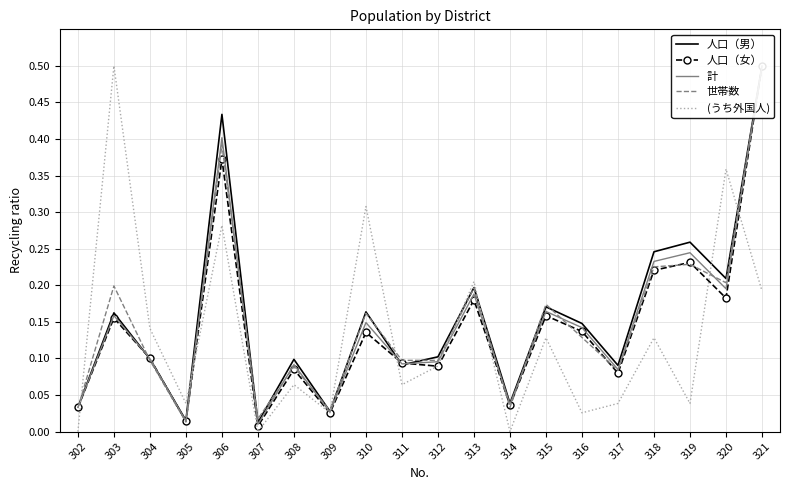

Reading right to left, list all the values displayed in this chart.

人口（男）: 0.5	0.2	0.3	0.2	0.1	0.1	0.2	0.0	0.2	0.1	0.1	0.2	0.0	0.1	0.0	0.4	0.0	0.1	0.2	0.0
人口（女）: 0.5	0.2	0.2	0.2	0.1	0.1	0.2	0.0	0.2	0.1	0.1	0.1	0.0	0.1	0.0	0.4	0.0	0.1	0.2	0.0
計: 0.5	0.2	0.2	0.2	0.1	0.1	0.2	0.0	0.2	0.1	0.1	0.1	0.0	0.1	0.0	0.4	0.0	0.1	0.2	0.0
世帯数: 0.5	0.2	0.2	0.2	0.1	0.1	0.2	0.0	0.2	0.1	0.1	0.2	0.0	0.1	0.0	0.4	0.0	0.1	0.2	0.0
(うち外国人): 0.2	0.4	0.0	0.1	0.0	0.0	0.1	0.0	0.2	0.1	0.1	0.3	0.0	0.1	0.0	0.3	0.0	0.1	0.5	0.0